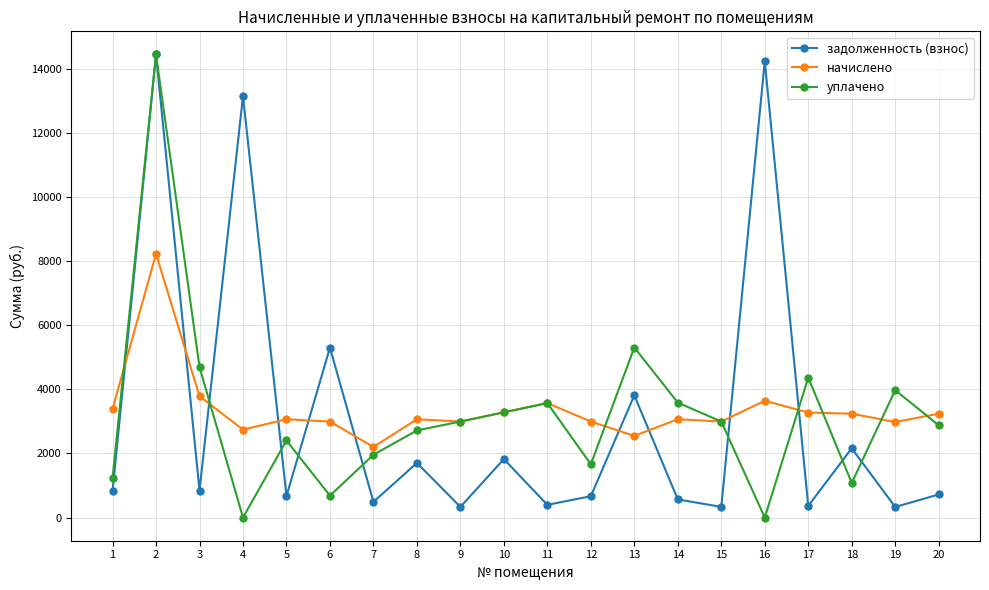

At which label is начислено closest to 5216?

3